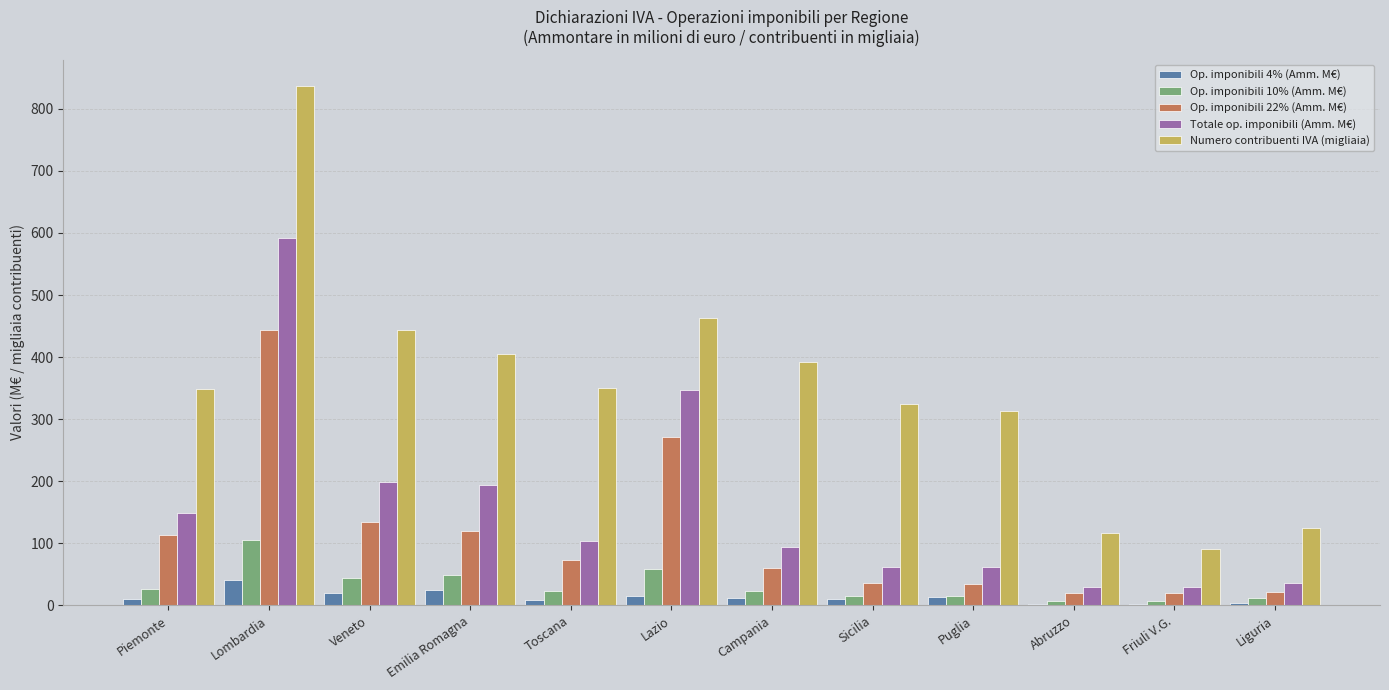

What is the average value of the Op. imponibili 10% (Amm. M€) series?

31.9